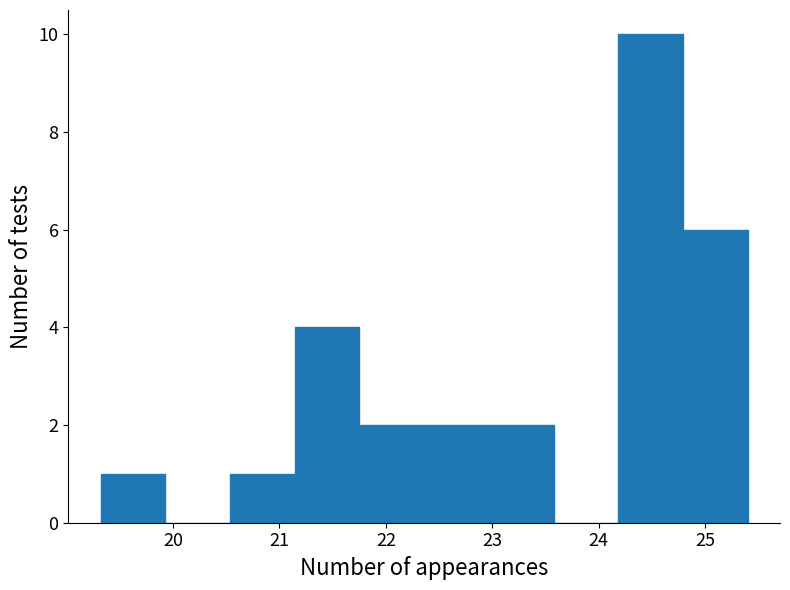

Reading left to right, list every bar in this chart as the range it spans on the x-axis followed by its height. Neither the bar edges nor the heights are printed on the chart, so give them approximately, as read against the axes.

19.3 to 19.9: 1
19.9 to 20.5: 0
20.5 to 21.1: 1
21.1 to 21.8: 4
21.8 to 22.4: 2
22.4 to 23.0: 2
23.0 to 23.6: 2
23.6 to 24.2: 0
24.2 to 24.8: 10
24.8 to 25.4: 6